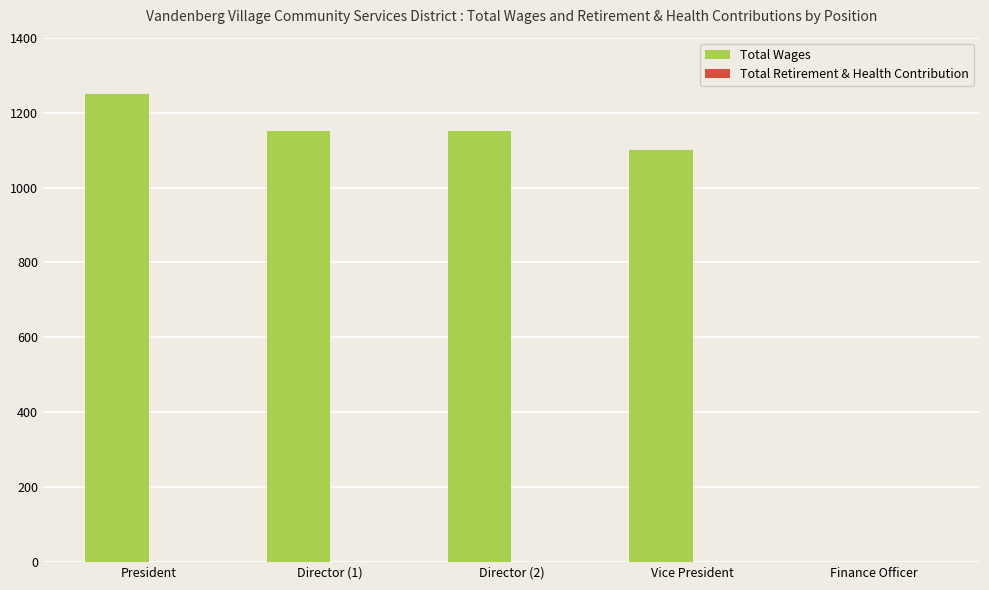

Reading left to right, extract all data points from this chart.

President=1250	Director (1)=1150	Director (2)=1150	Vice President=1100	Finance Officer=0